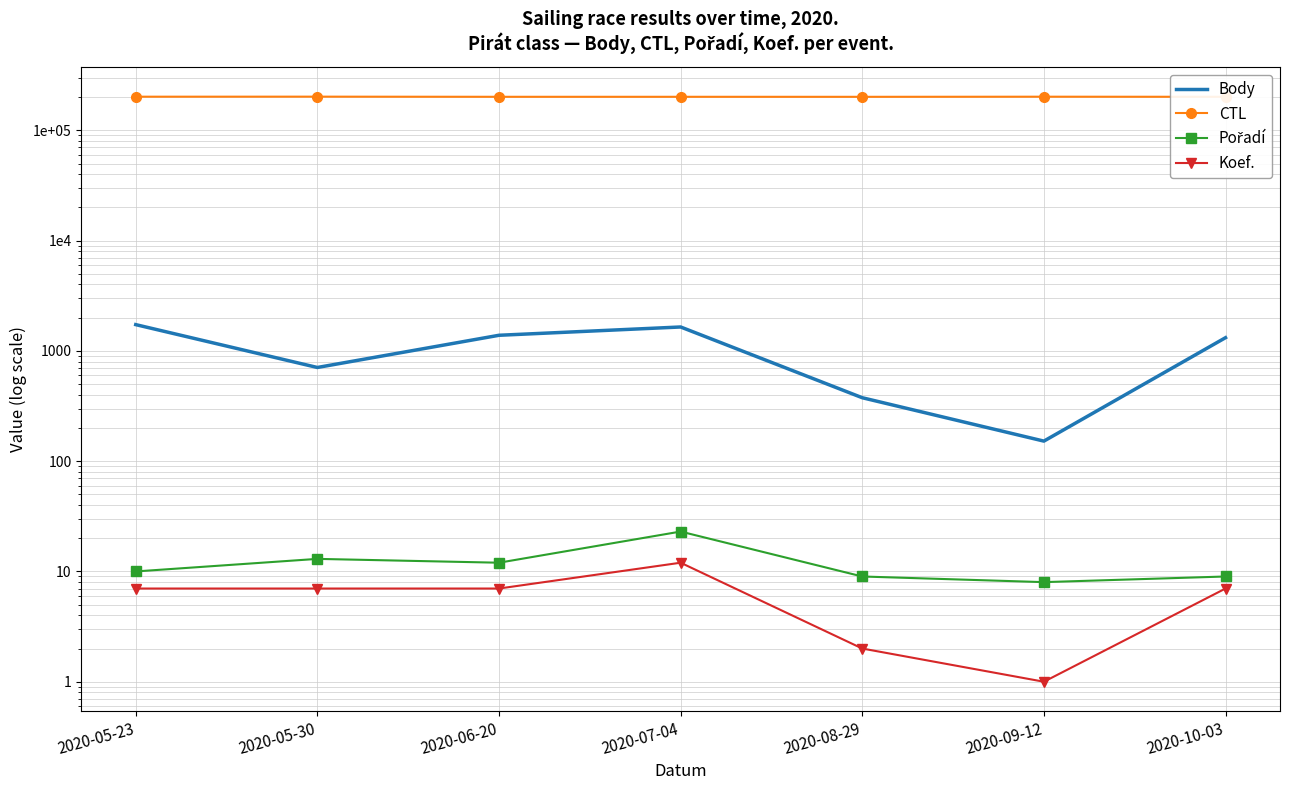

How many lines are shown in the chart?

4